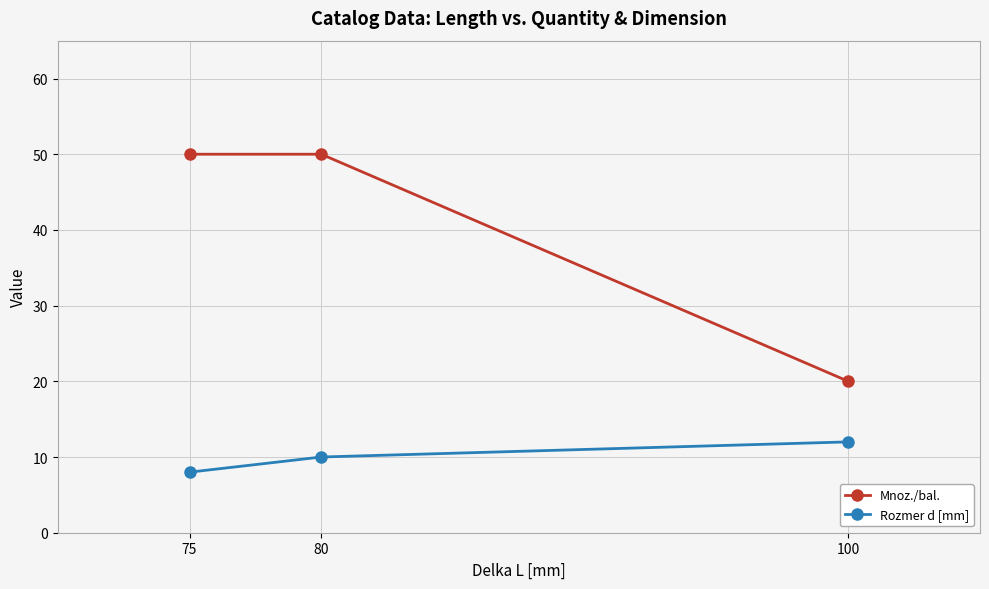

What is the average value of the Mnoz./bal. series?

40